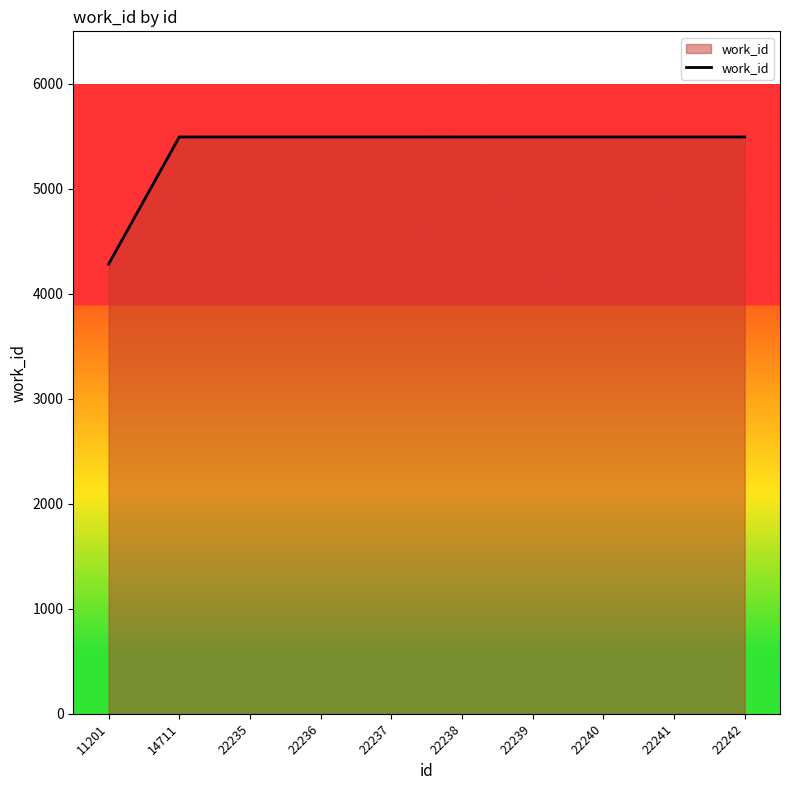

Between 14711 and 11201, which is larger?

14711